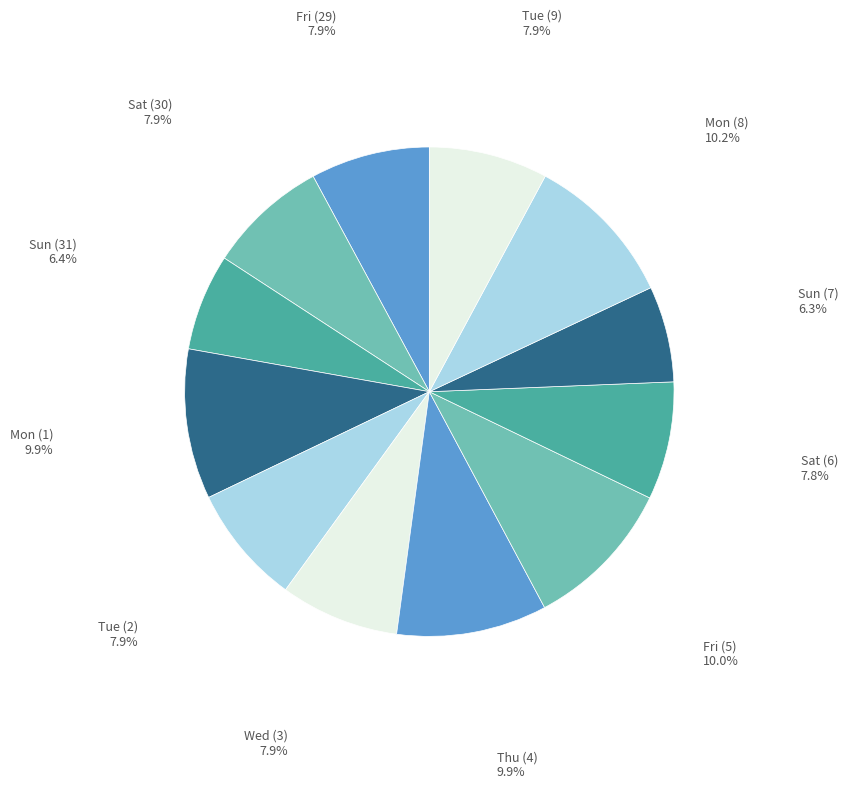

Is there any slice that represents more than half of the pie?

No